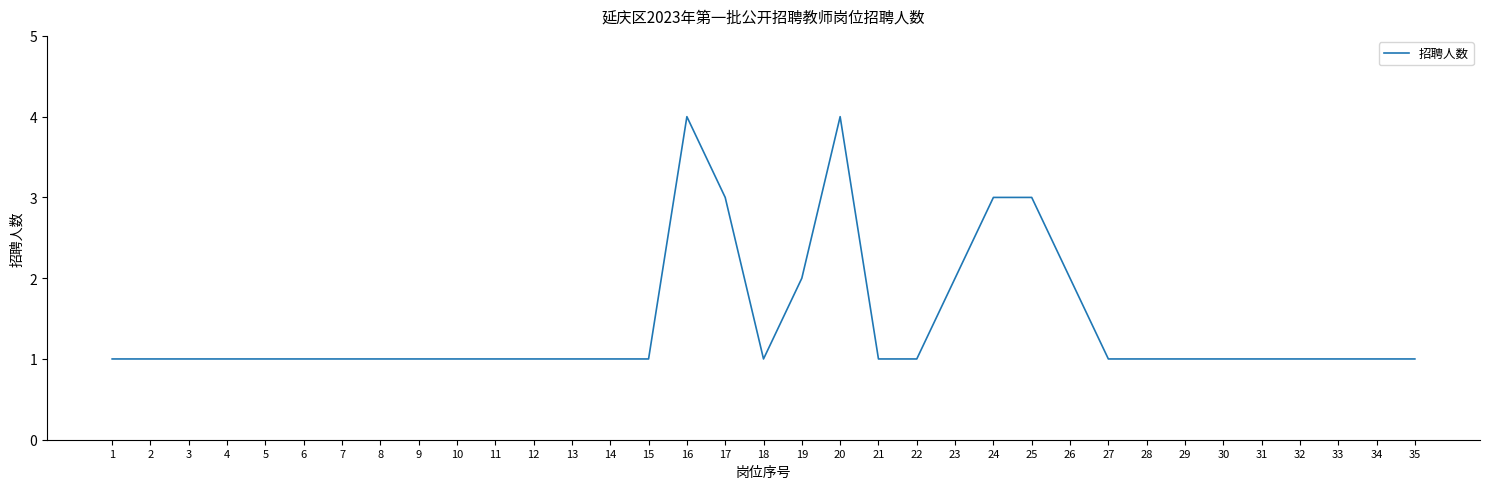

True or false: there are more than 0 points higher than both neighbors.

True